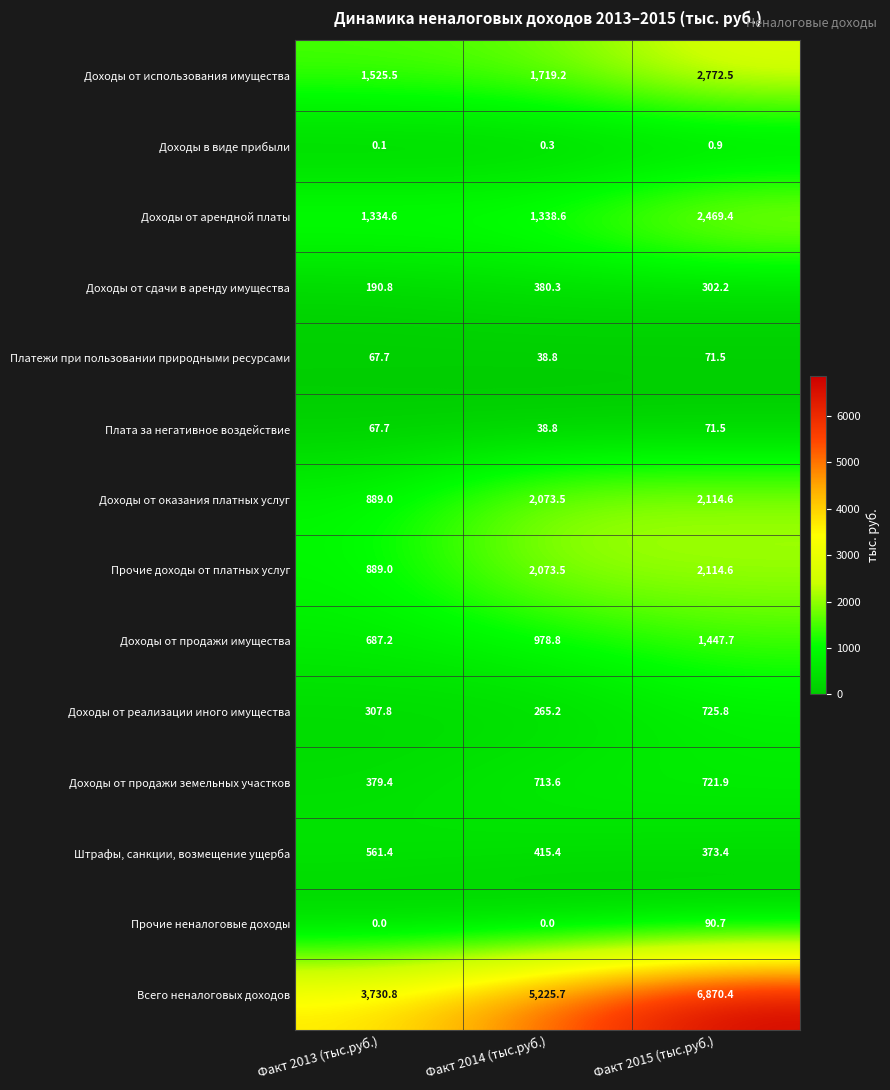

Which category has the lowest value in the Плата за негативное воздействие series?

Факт 2014 (тыс.руб.)